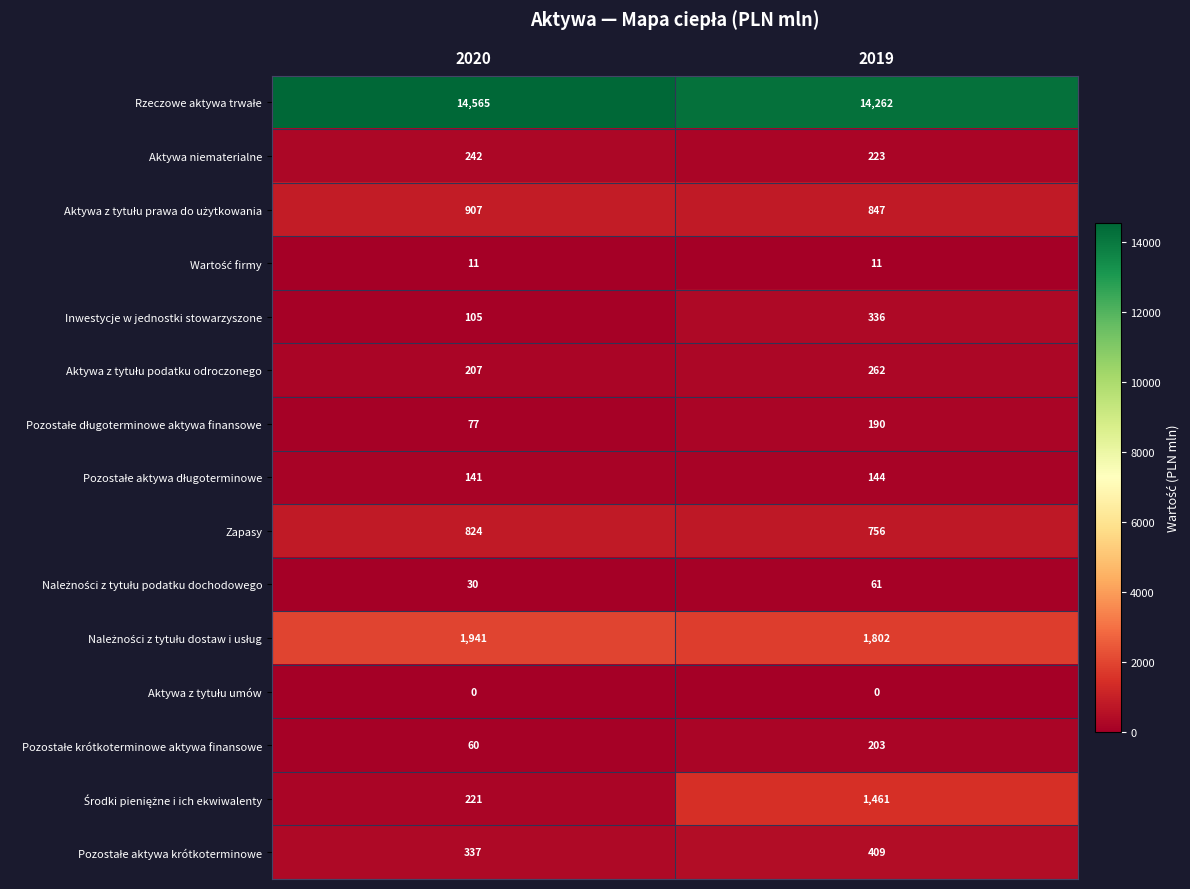

At which category is the sum across all series the highest?

2019